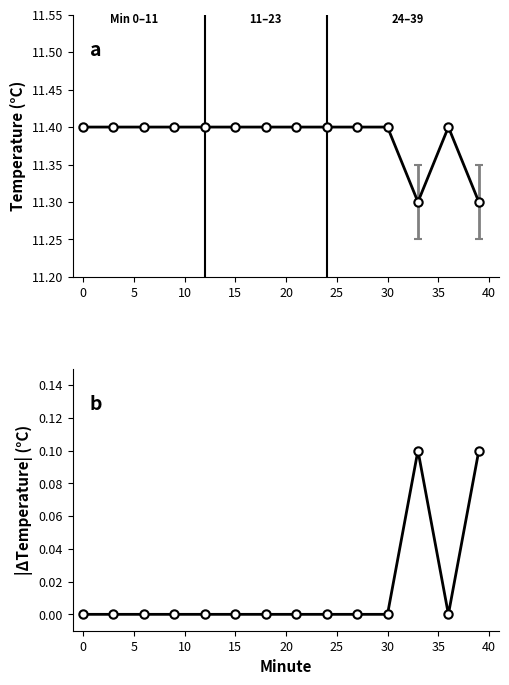

What is the difference between the maximum and minimum values?

0.1